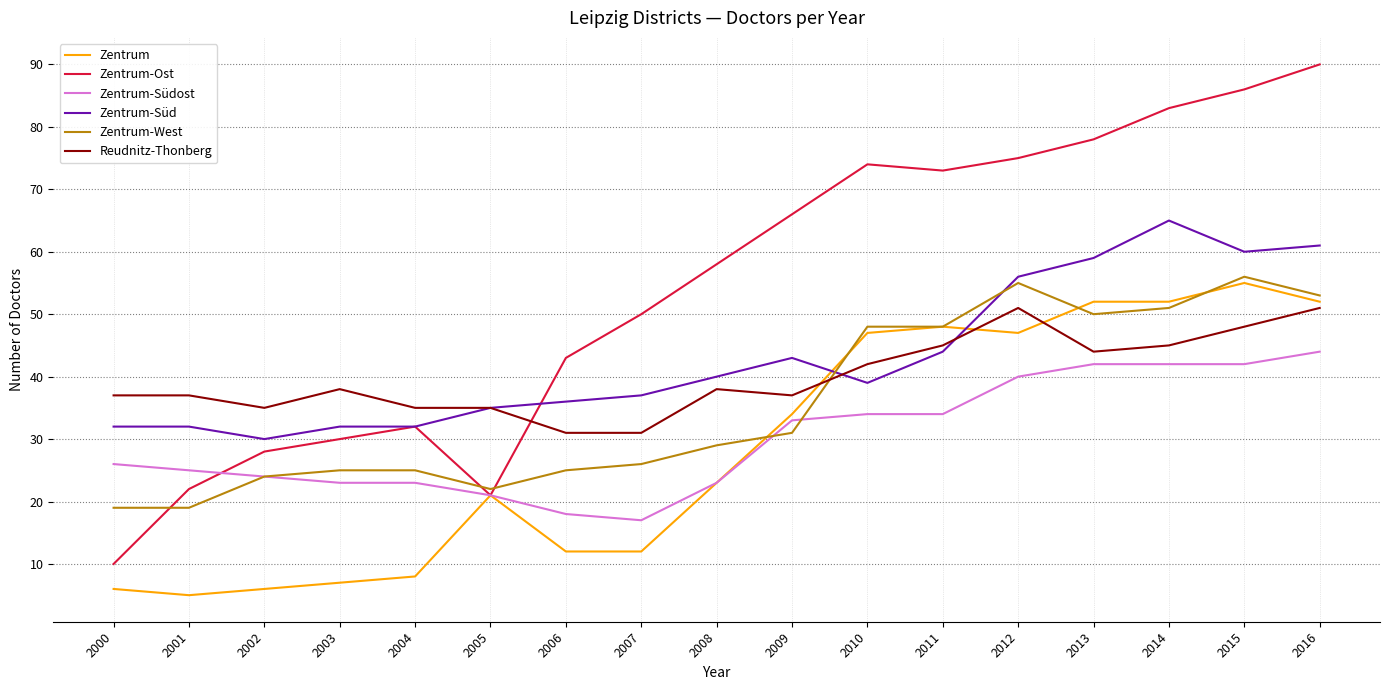

What is the difference between the second highest and minimum values in the Reudnitz-Thonberg series?

20